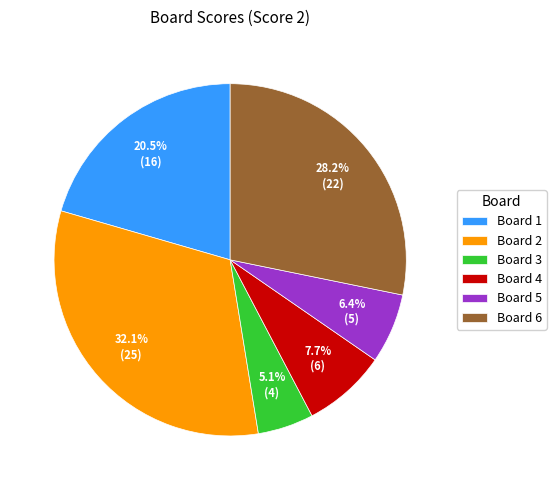

Which has a higher value, Board 3 or Board 5?

Board 5